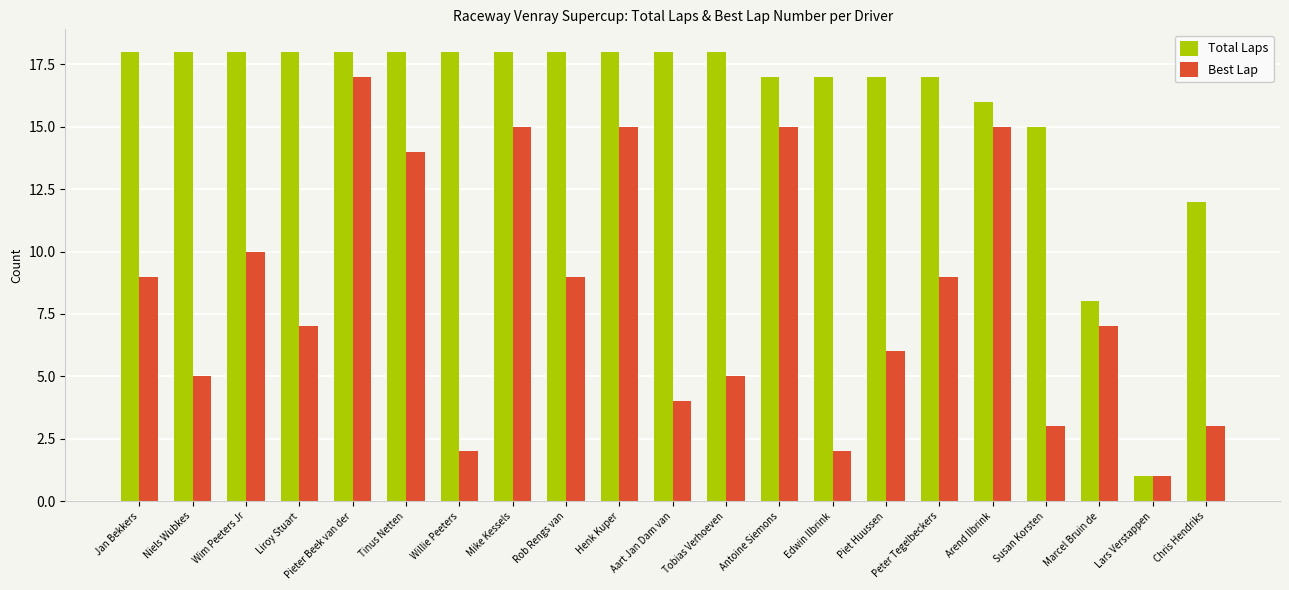

What is the spread (max minus min) of values at Pieter Beek van der?

1